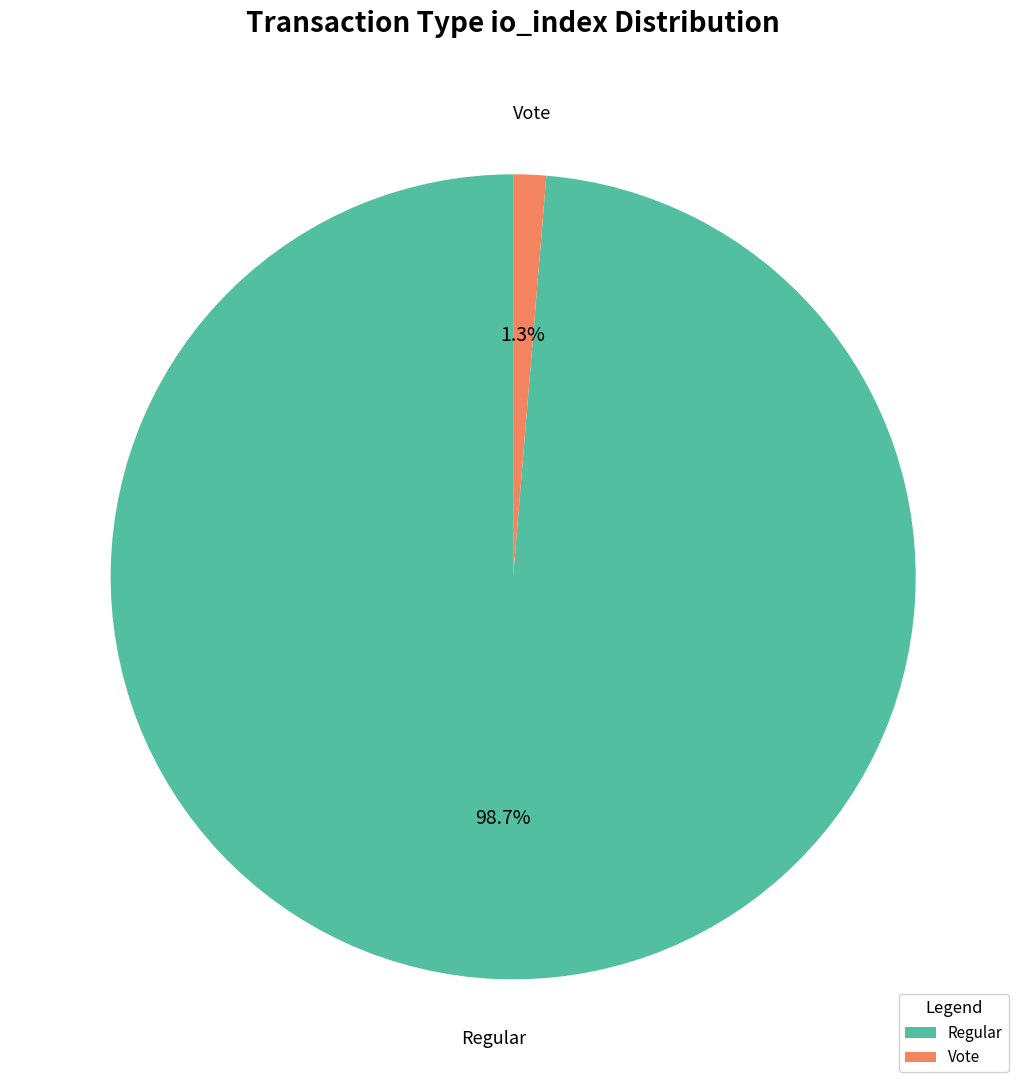

To the nearest percent, what is the average slice percentage?

50%